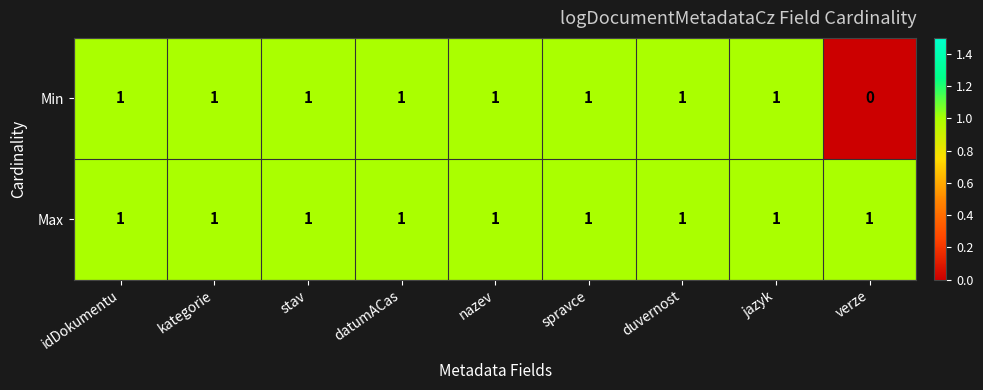

Is it true that Max equals 1 at kategorie?

True